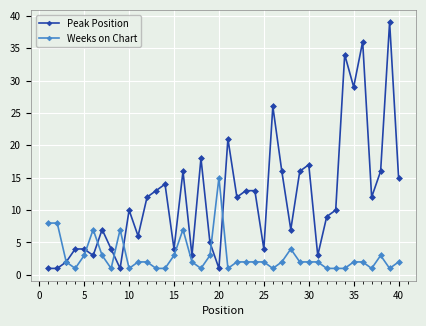

At how many categories does at least one series exceed 24?

5